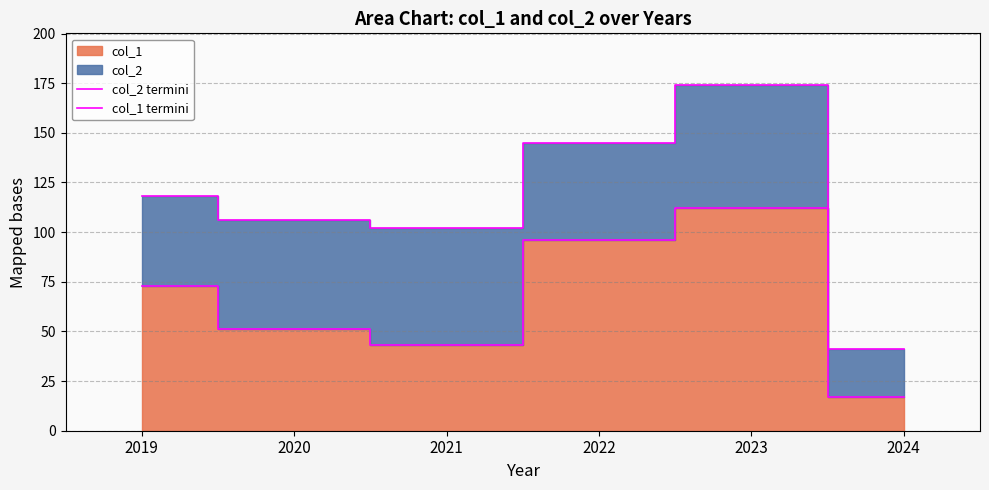

How many categories are shown in the chart?

6